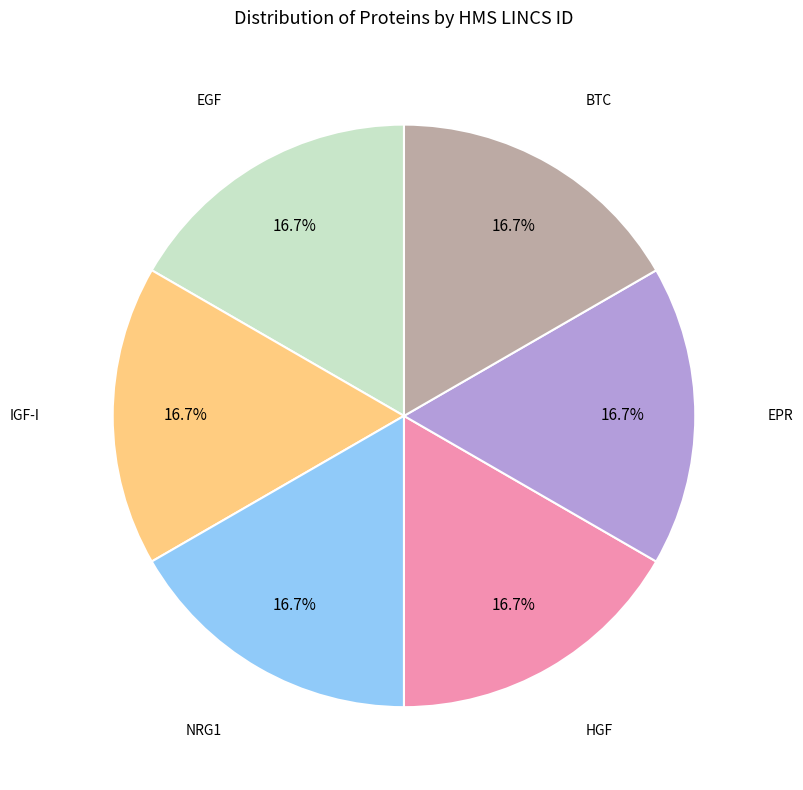

Is it true that IGF-I is 17% of the pie?

True